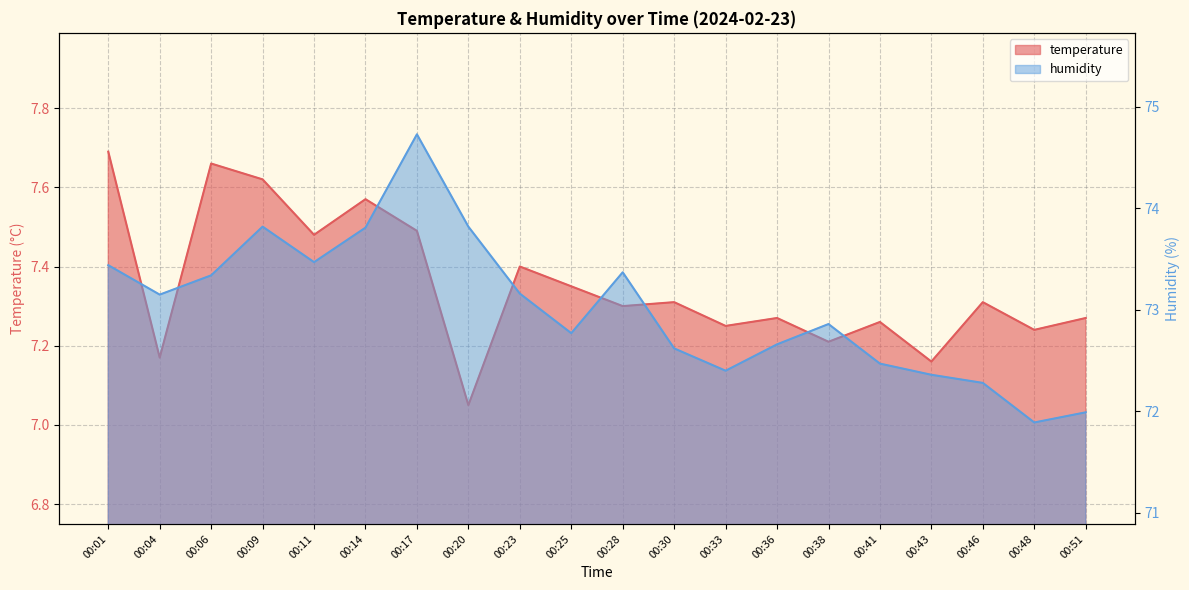

Count the number of categories in the chart.

20